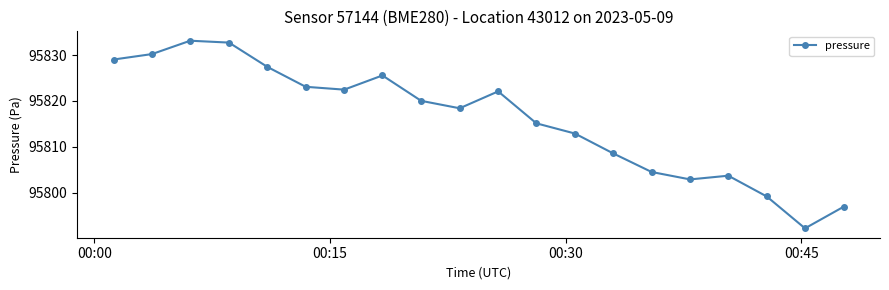

How many distinct data groups are displayed?

1